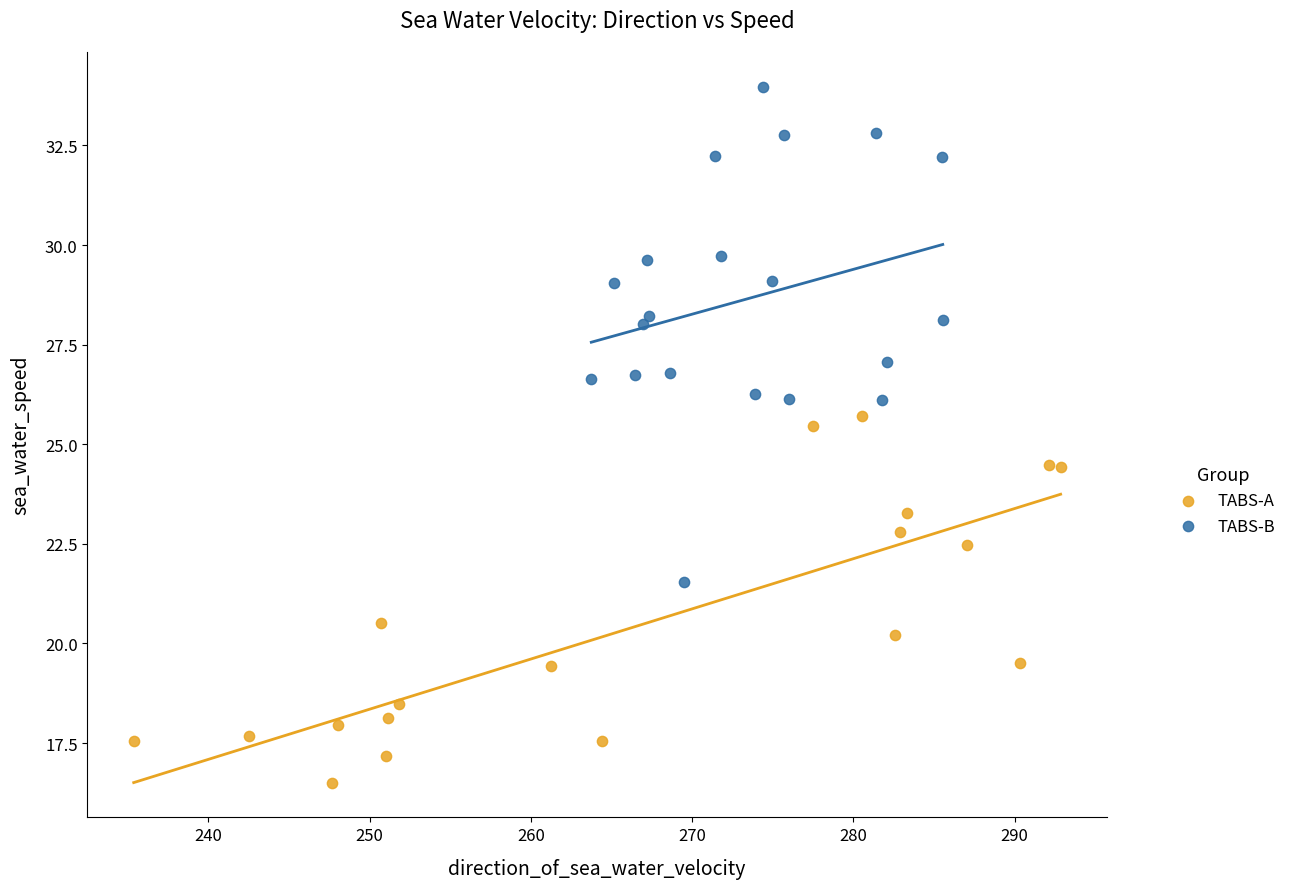

Which series contains the highest Y value?

TABS-B